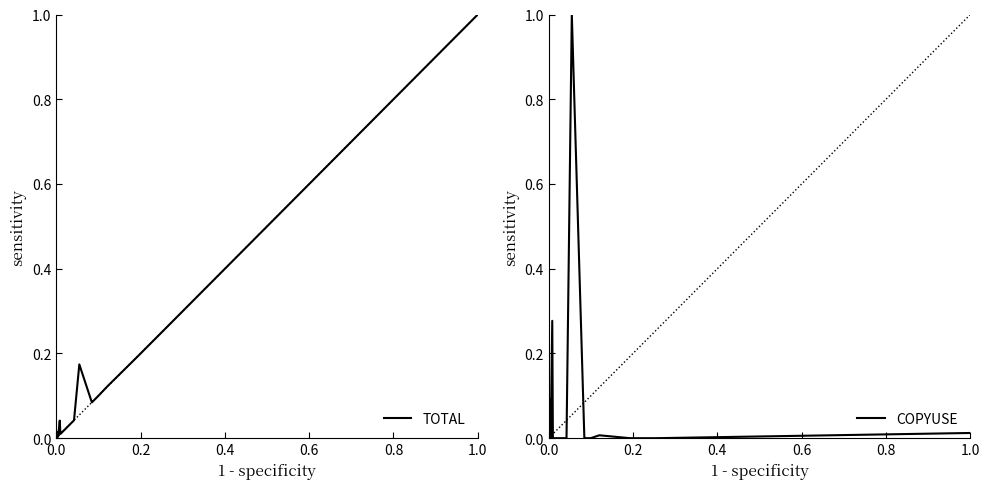

How many intersections are there between COPYUSE and TOTAL?

9